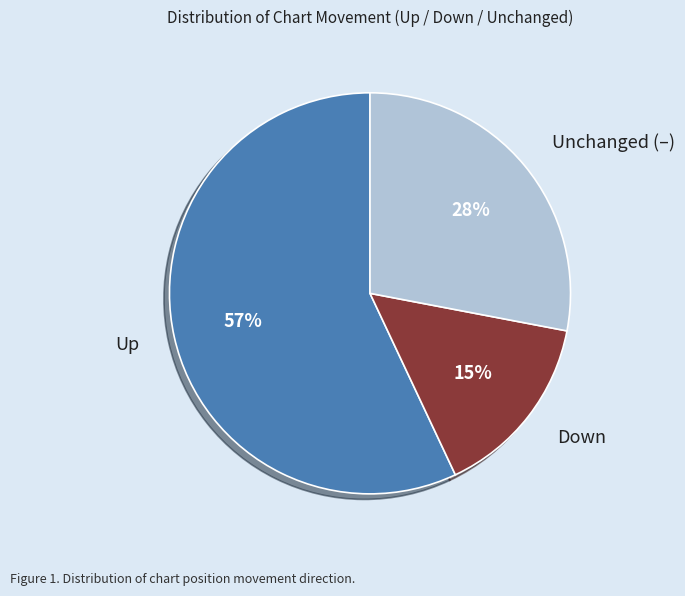

True or false: Down accounts for 2% of the total.

False